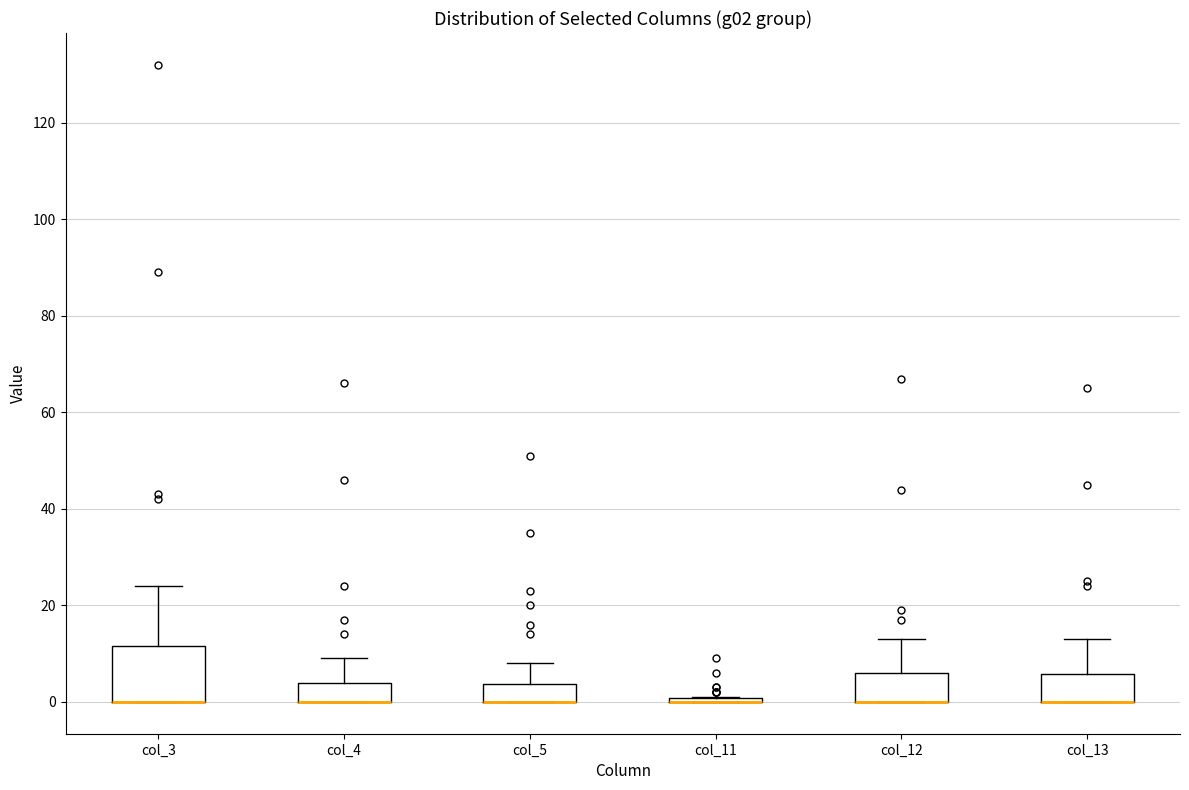

Reading left to right, transcribe this box plot: for each box, give where its median line is, the range the box spans, and where its two whiskers end, as read against the y-axis. The values are not printed on the chart, so give them approximately, as read against the axis.

col_3: median 0 (drawn on the box's lower edge), box 0 to 12, whiskers 0 to 24
col_4: median 0 (drawn on the box's lower edge), box 0 to 4, whiskers 0 to 10
col_5: median 0 (drawn on the box's lower edge), box 0 to 4, whiskers 0 to 8
col_11: box collapsed to a line at 0, whiskers 0 to 2
col_12: median 0 (drawn on the box's lower edge), box 0 to 6, whiskers 0 to 14
col_13: median 0 (drawn on the box's lower edge), box 0 to 6, whiskers 0 to 14